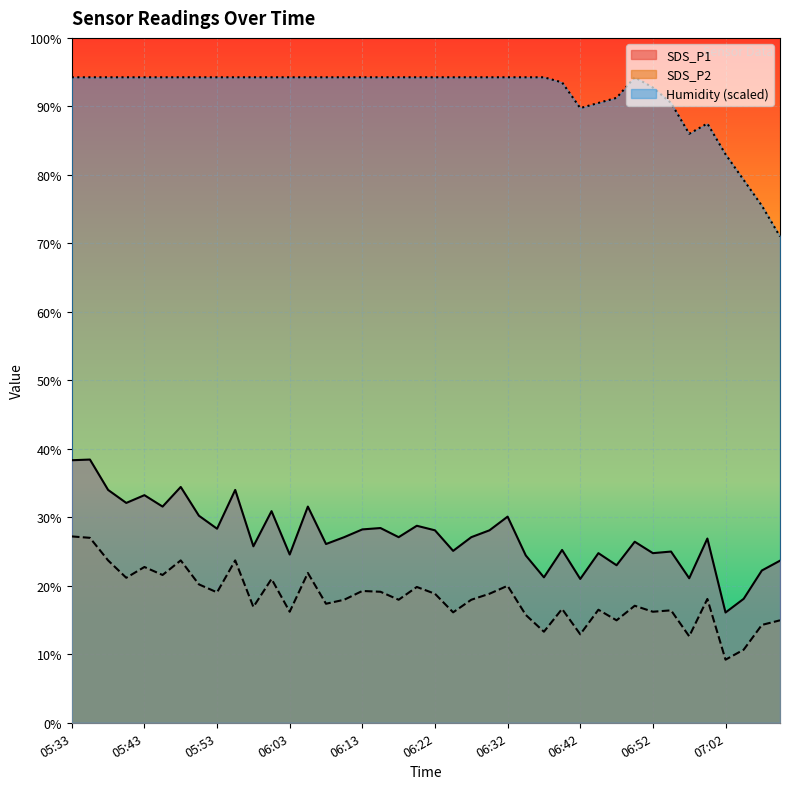

True or false: SDS_P2 has a value of 11.0 at 06:03.

False